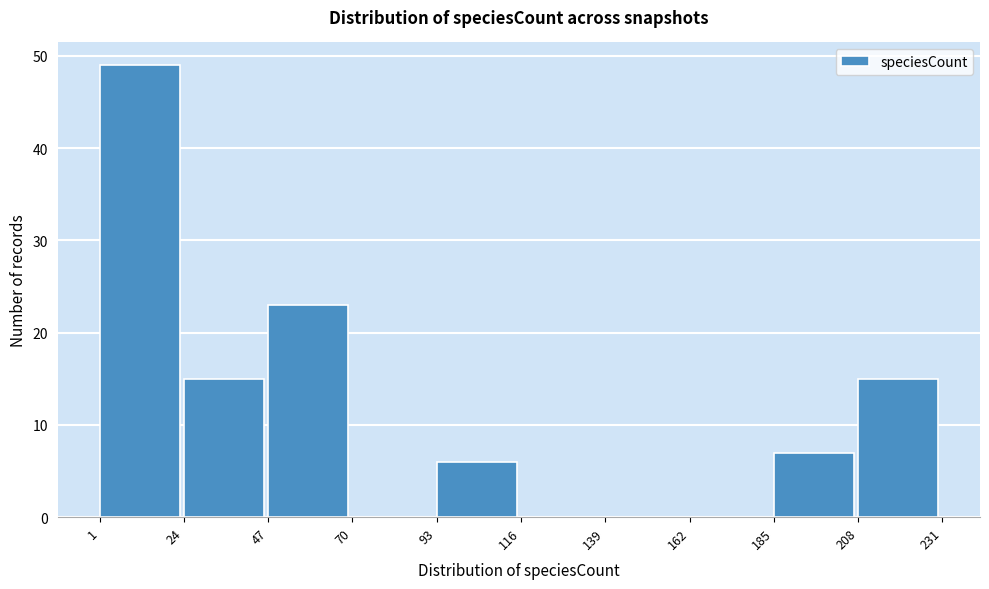

Reading left to right, transcribe this chart: for each bar, give the range it covers on the x-axis and its height. The values are not printed on the chart, so give them approximately, as read against the axis.

1 to 24: 49
24 to 47: 15
47 to 70: 23
70 to 93: 0
93 to 116: 6
116 to 139: 0
139 to 162: 0
162 to 185: 0
185 to 208: 7
208 to 231: 15